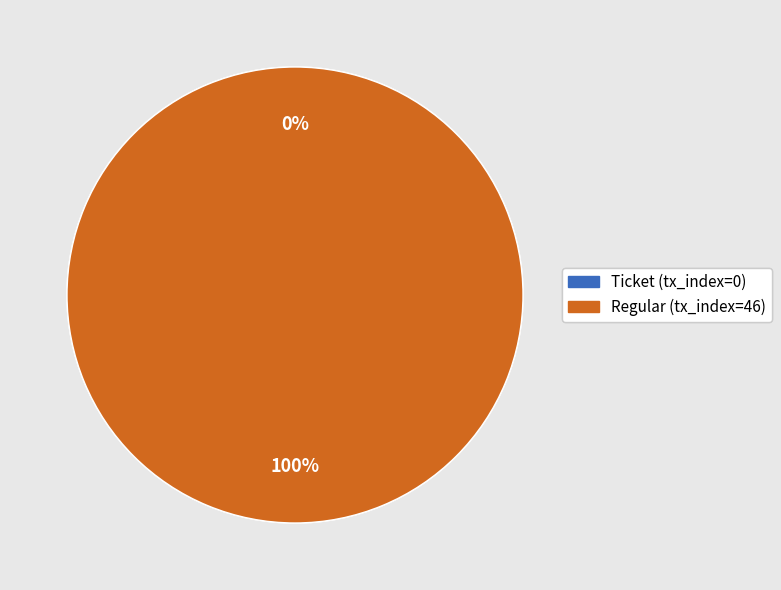

How many segments does this pie chart have?

2